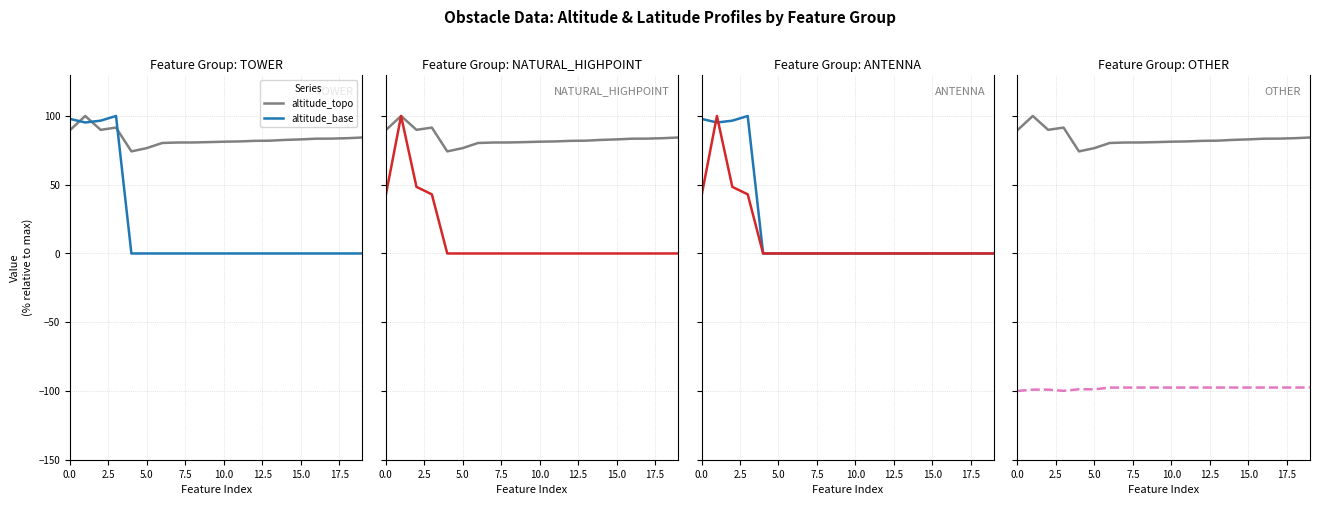

The value of altitude_base at 15.0 is 57.8. True or false?

False